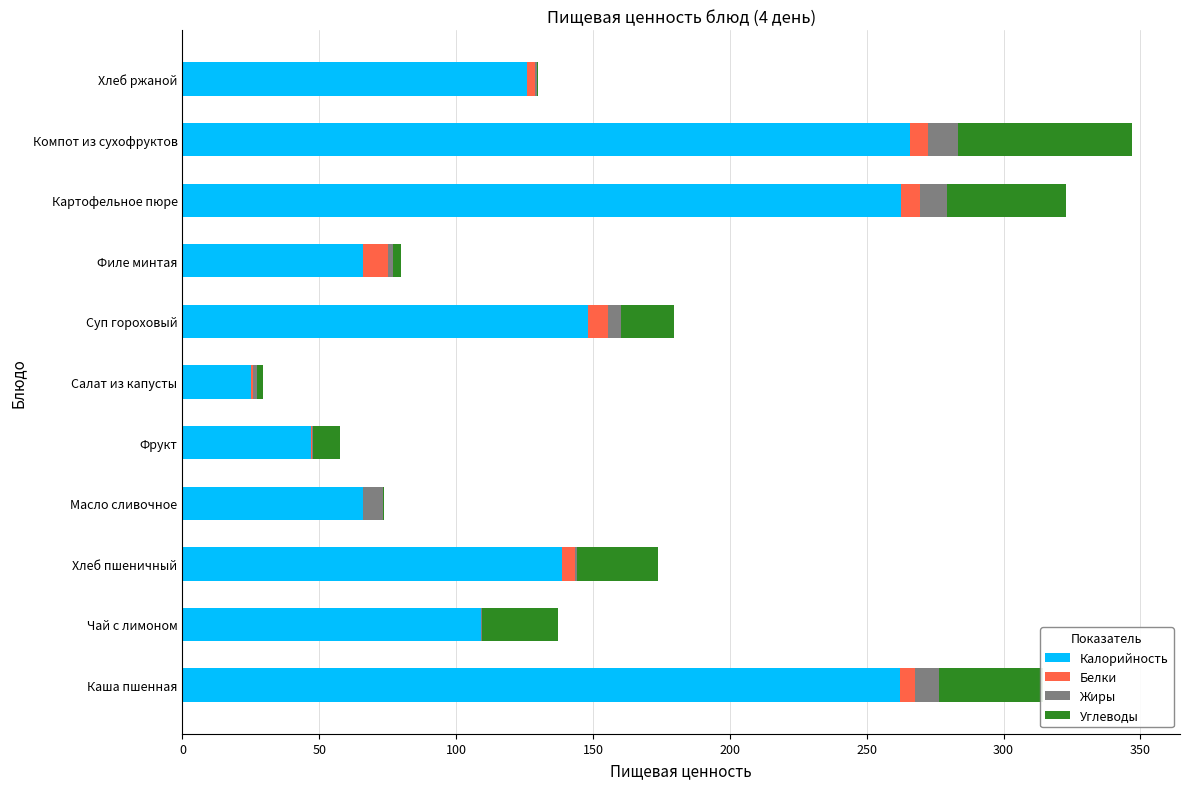

The value of Калорийность at Суп гороховый is 223.1. True or false?

False